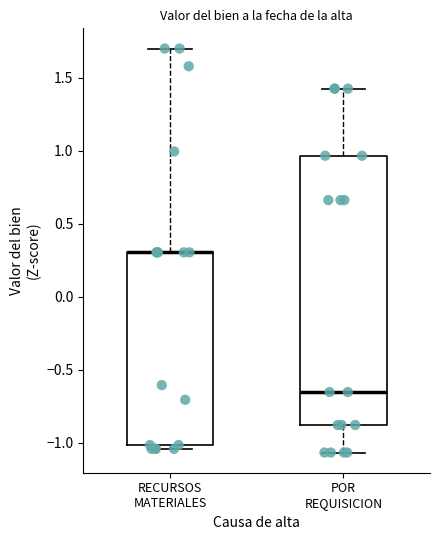

Reading left to right, transcribe this box plot: for each box, give where its median line is, the range the box spans, and where its two whiskers end, as read against the y-axis. The values are not printed on the chart, so give them approximately, as read against the axis.

RECURSOS MATERIALES: median 0.30 (drawn on the box's upper edge), box -1.00 to 0.30, whiskers -1.05 to 1.70
POR REQUISICION: median -0.65, box -0.90 to 0.95, whiskers -1.05 to 1.45